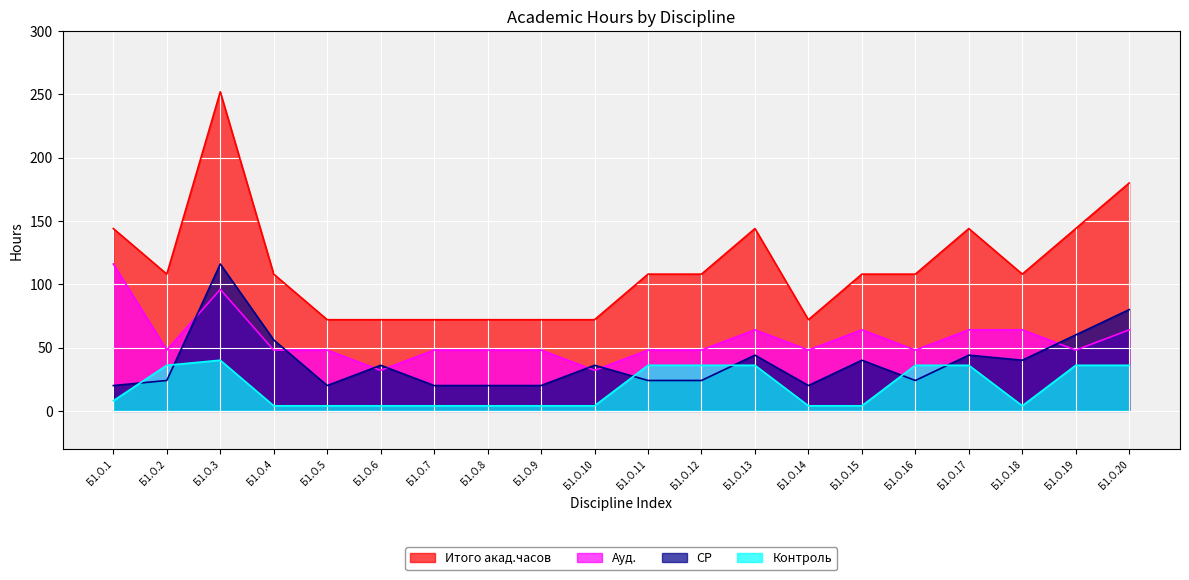

List the series in order of their peak value, lowest first.

Контроль, Ауд., СР, Итого акад.часов